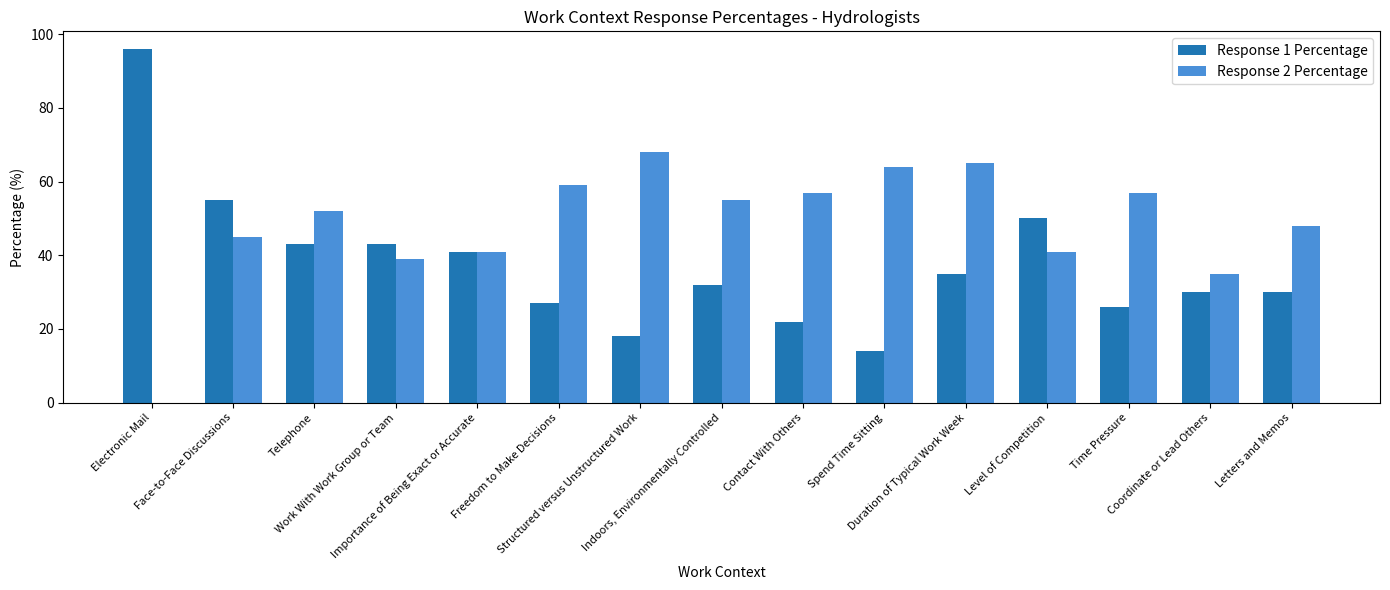

Which series changed the most between Face-to-Face Discussions and Indoors, Environmentally Controlled?

Response 1 Percentage